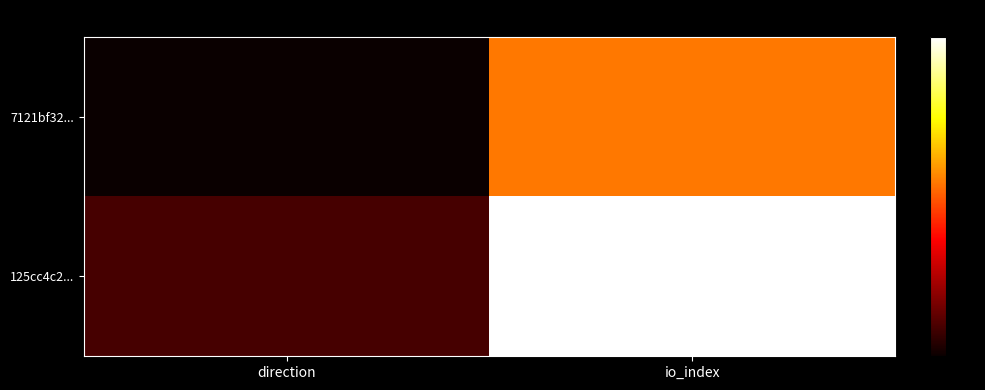

Reading right to left, transcribe all the data shown in this chart.

7121bf32...: io_index=0.5	direction=0.0
125cc4c2...: io_index=1.0	direction=0.1